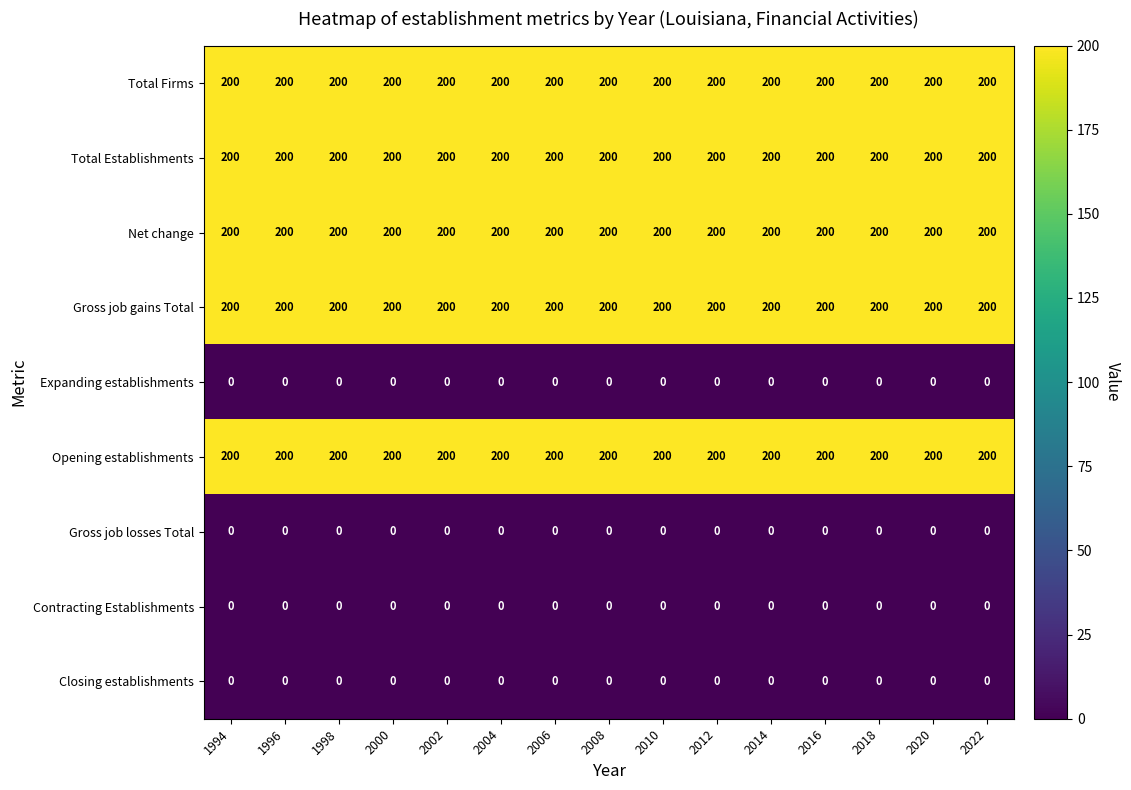

Is the value of Contracting Establishments at 2008 greater than the value of Opening establishments at 2004?

No